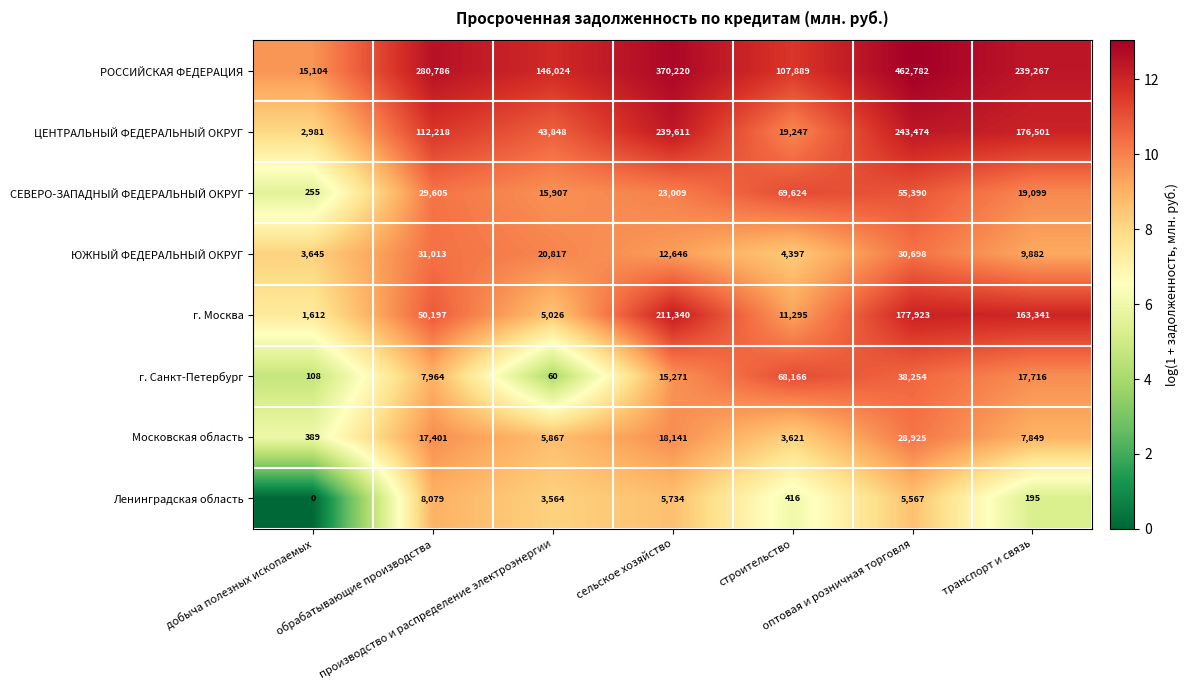

What is the sum of all РОССИЙСКАЯ ФЕДЕРАЦИЯ values?

1622072